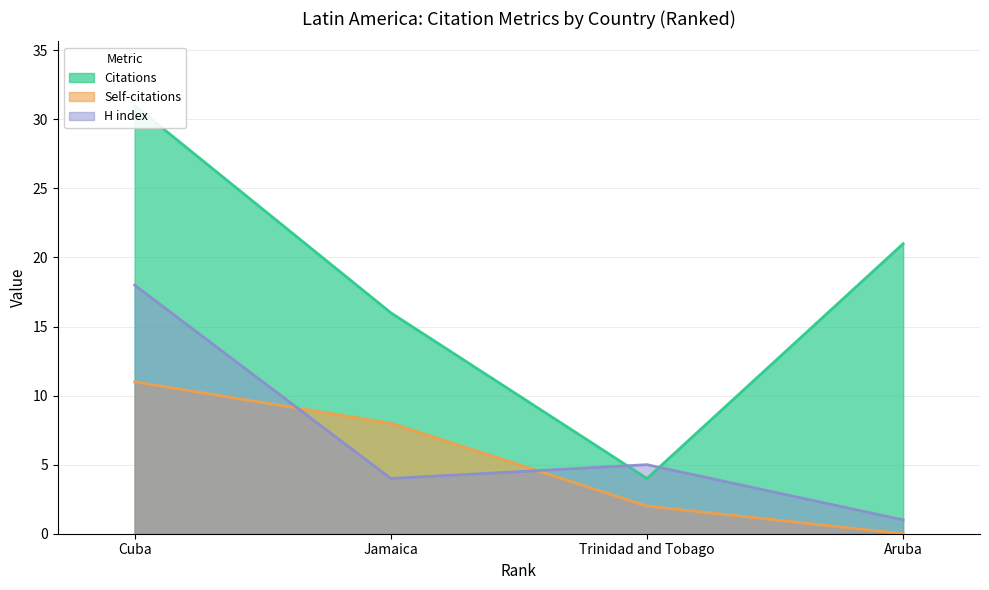

At which category is the sum across all series the highest?

Cuba